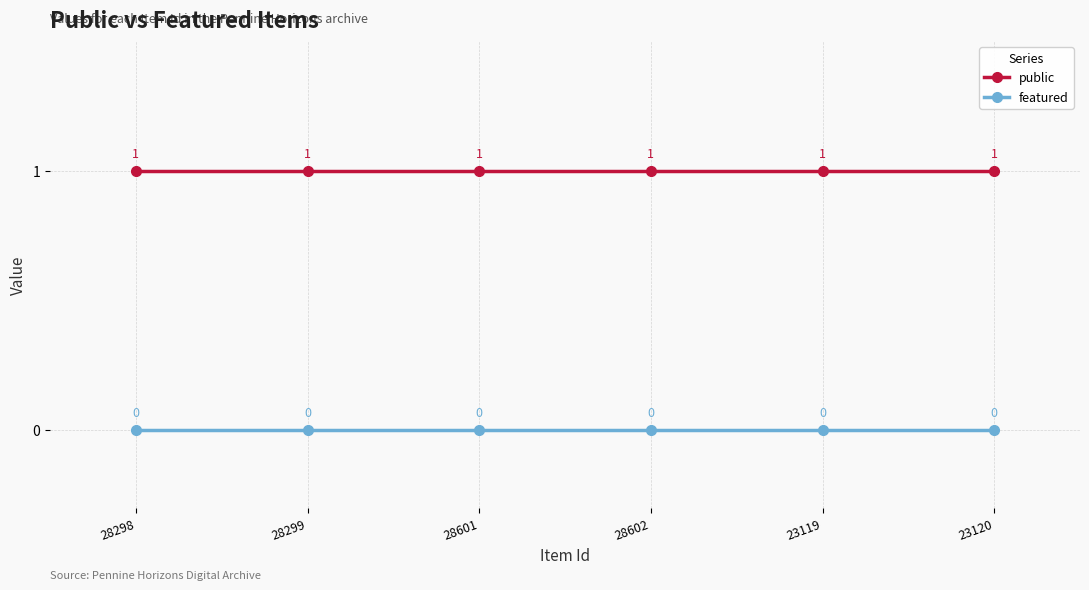

What is the spread (max minus min) of values at 23119?

1